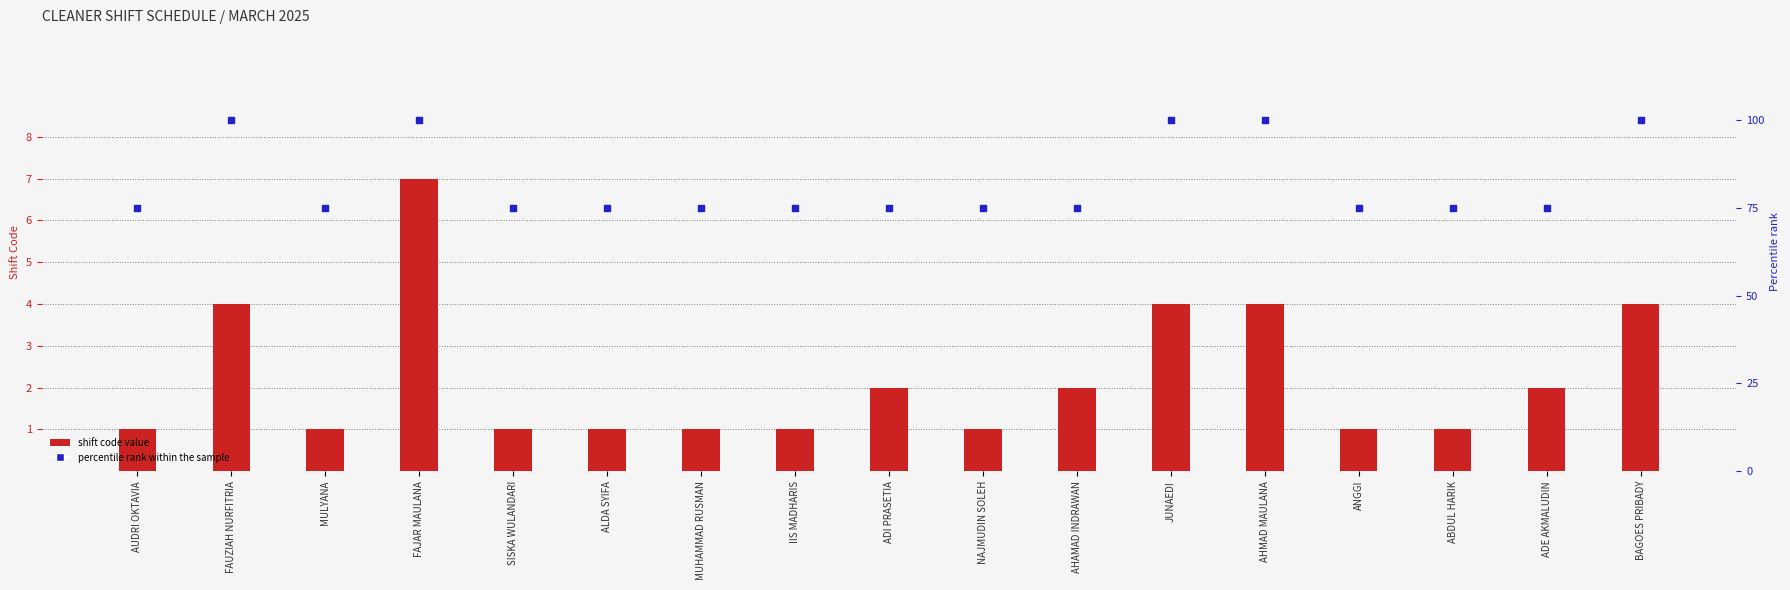

Which series contains the highest Y value?

percentile rank within the sample